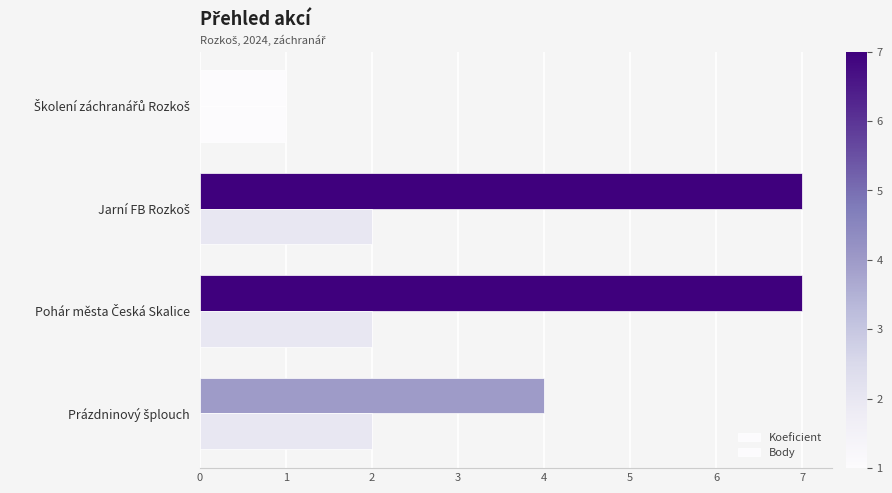

What is the difference between the maximum and minimum values in the Body series?

1